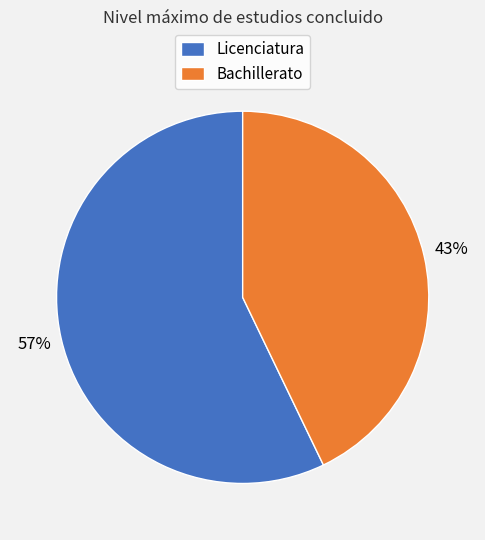

Do Licenciatura and Bachillerato together represent more than half of the pie?

Yes